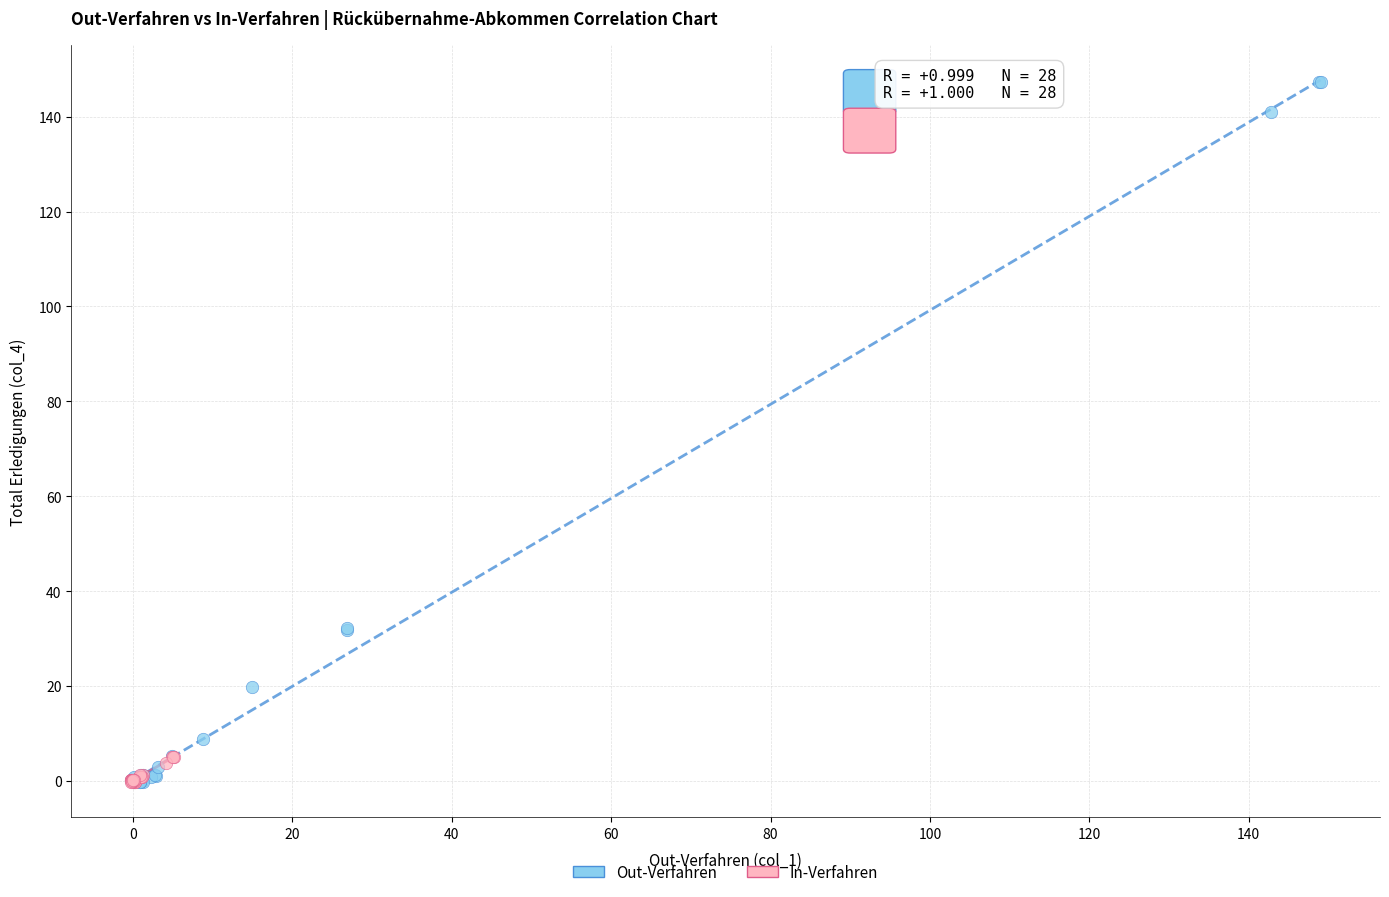

Which series has the widest spread of Y values?

Out-Verfahren